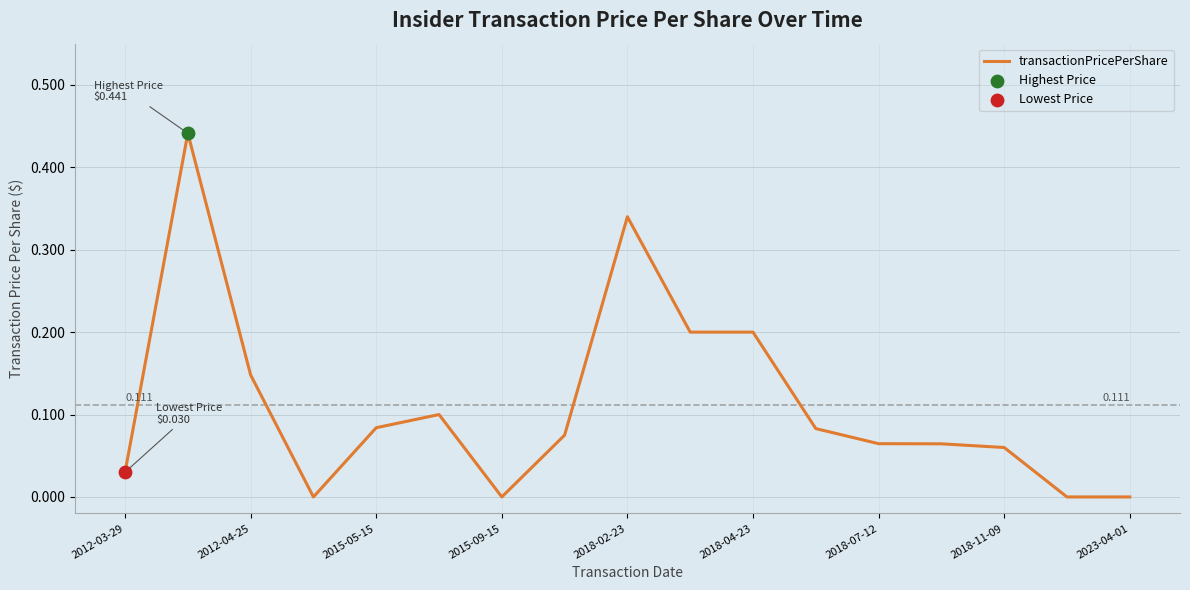

How many lines are shown in the chart?

1